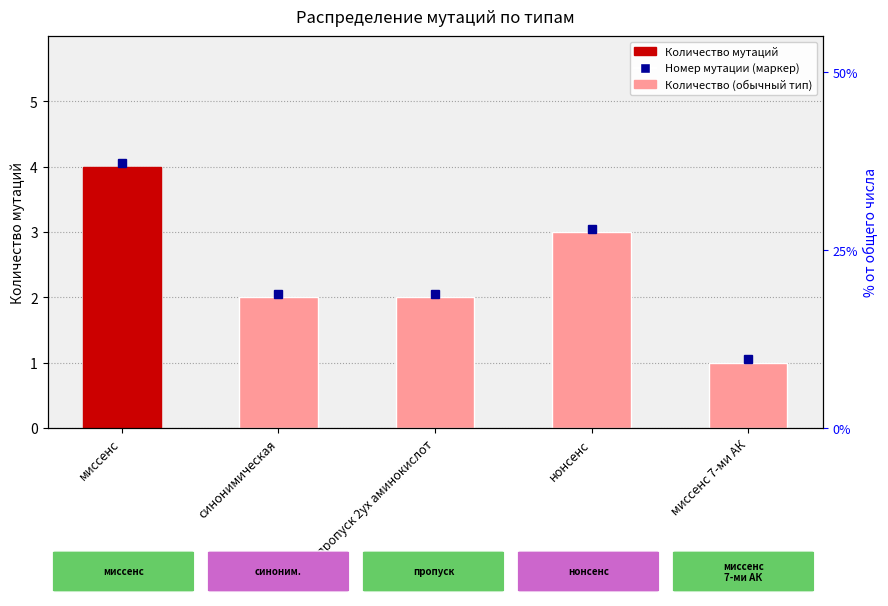

What is the difference between the values at пропуск 2ух аминокислот and нонсенс?

1